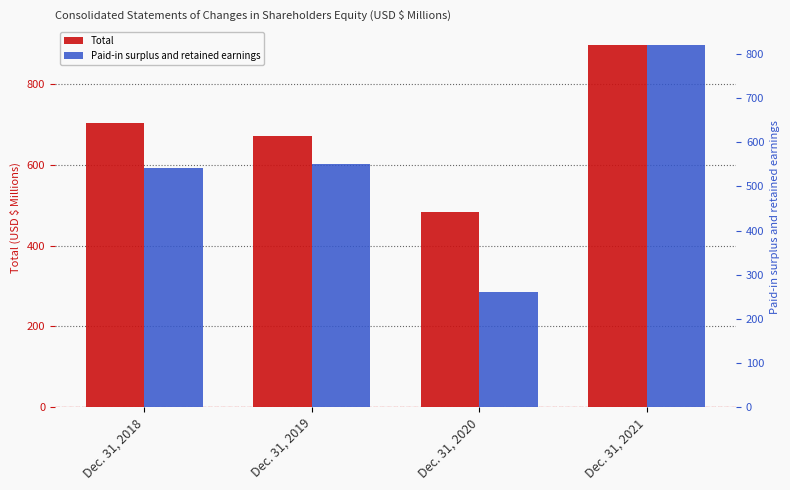

What is the value of the Total bar at the 3rd from the left?

483.7